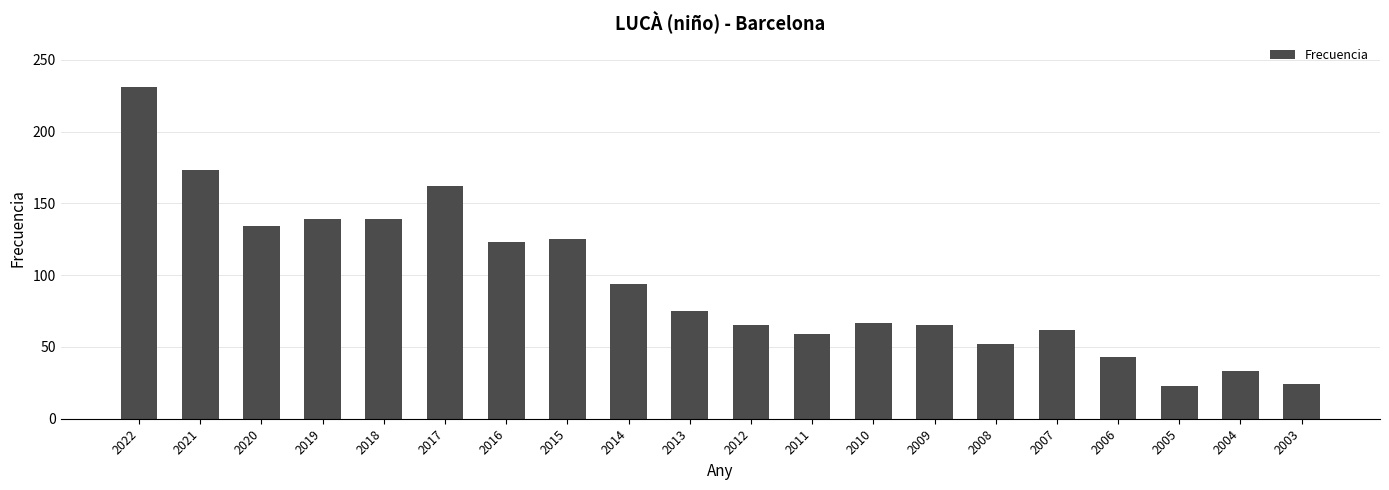

What is the approximate value at 2007?

62